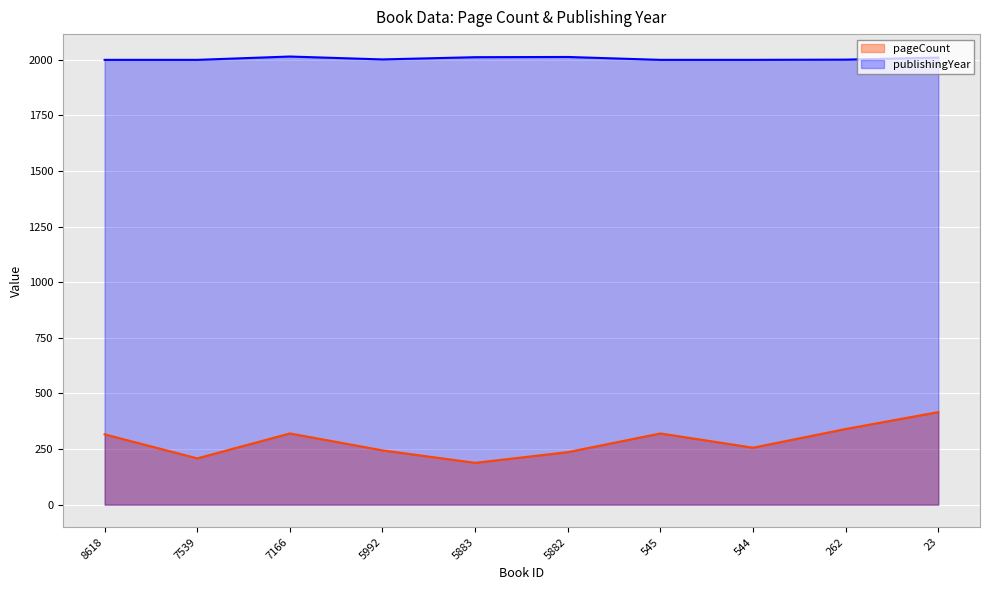

Is the value of publishingYear at 545 greater than the value of pageCount at 544?

Yes